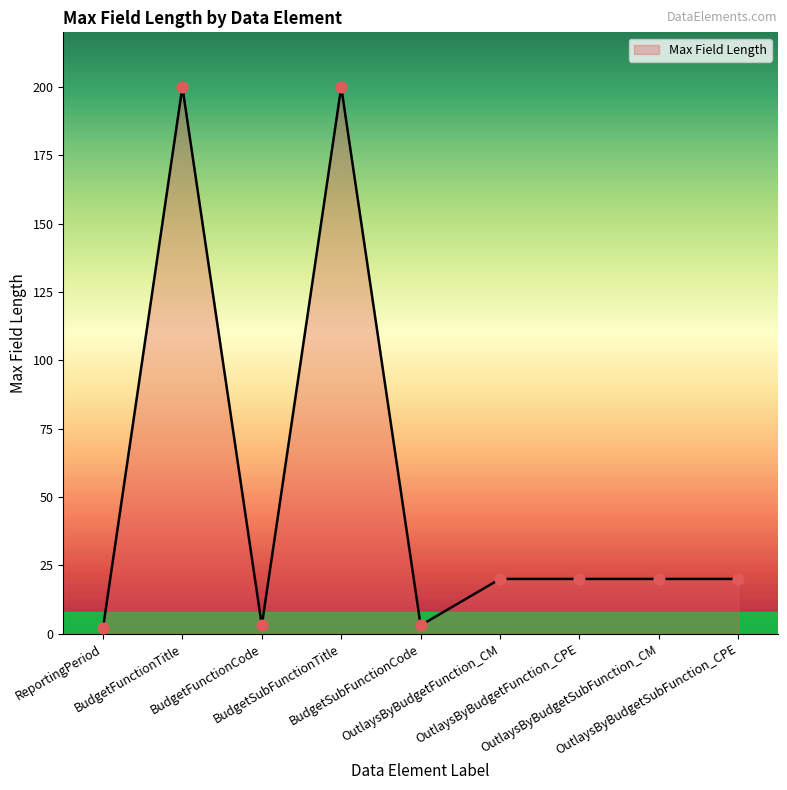

What is the greatest value displayed?

200